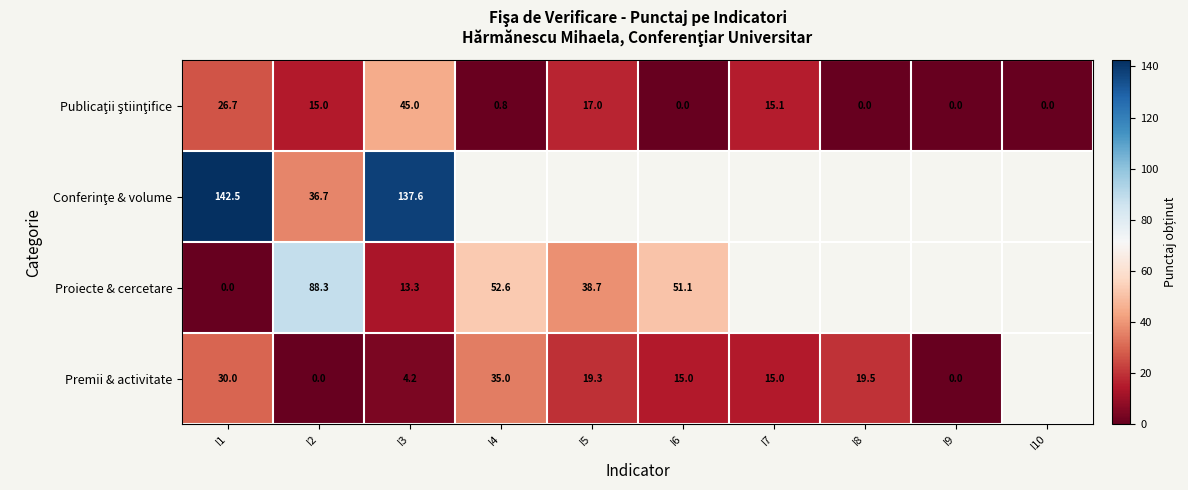

At how many categories does at least one series exceed 81?

3